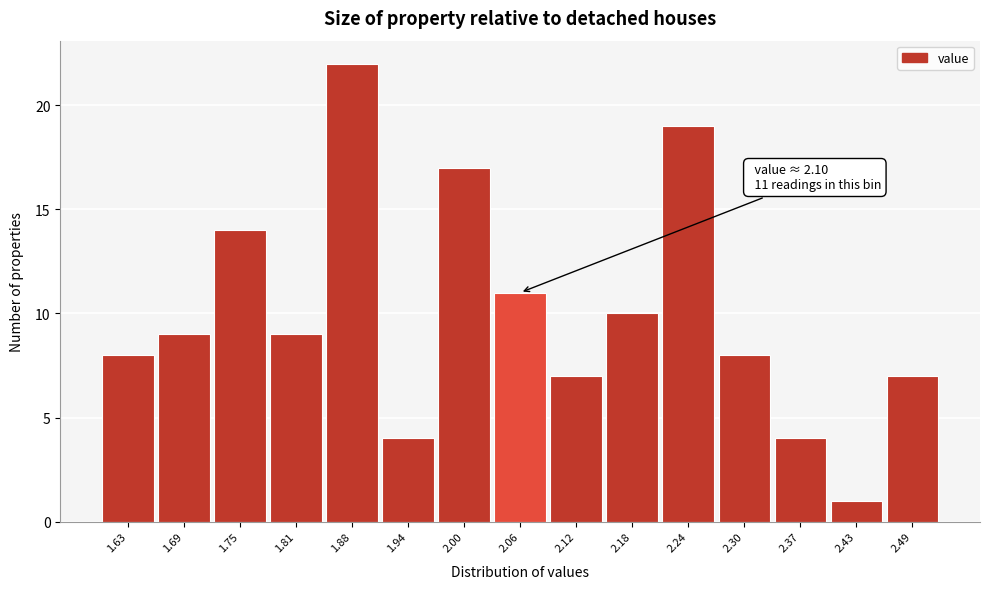

Reading left to right, list all the values displayed in this chart.

8	9	14	9	22	4	17	11	7	10	19	8	4	1	7